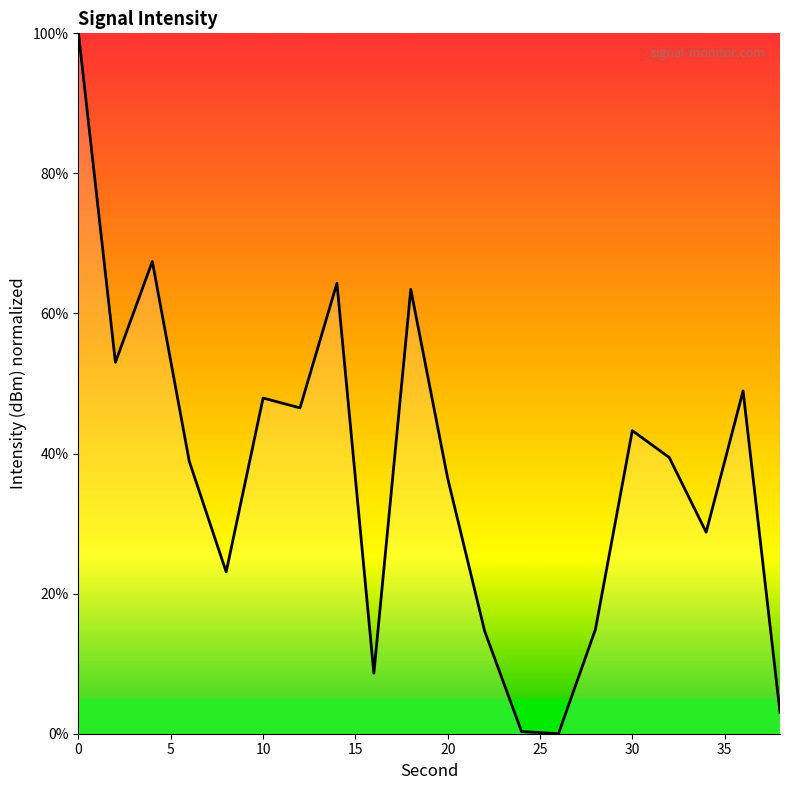

What is the difference between the maximum and minimum values?

100.0